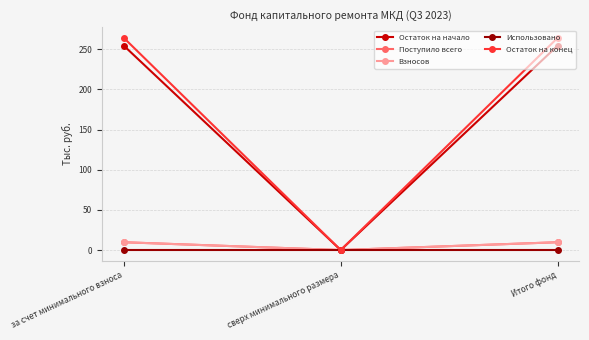

Does the chart have visible grid lines?

Yes